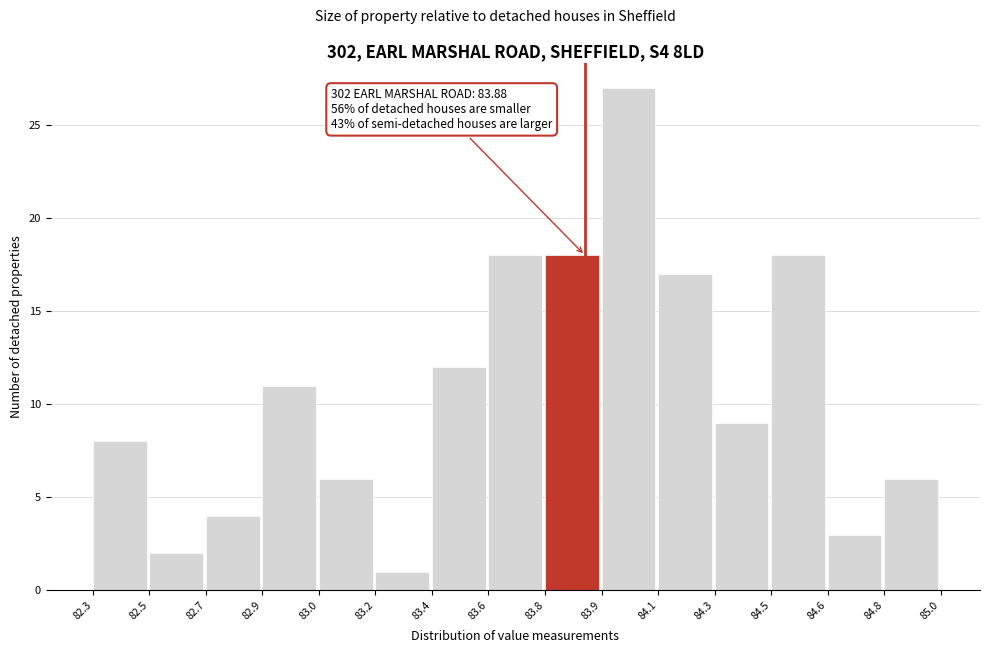

Reading left to right, what are all the values shown in this chart?

82.3=8	82.5=2	82.7=4	82.9=11	83.0=6	83.2=1	83.4=12	83.6=18	83.8=18	83.9=27	84.1=17	84.3=9	84.5=18	84.6=3	84.8=6